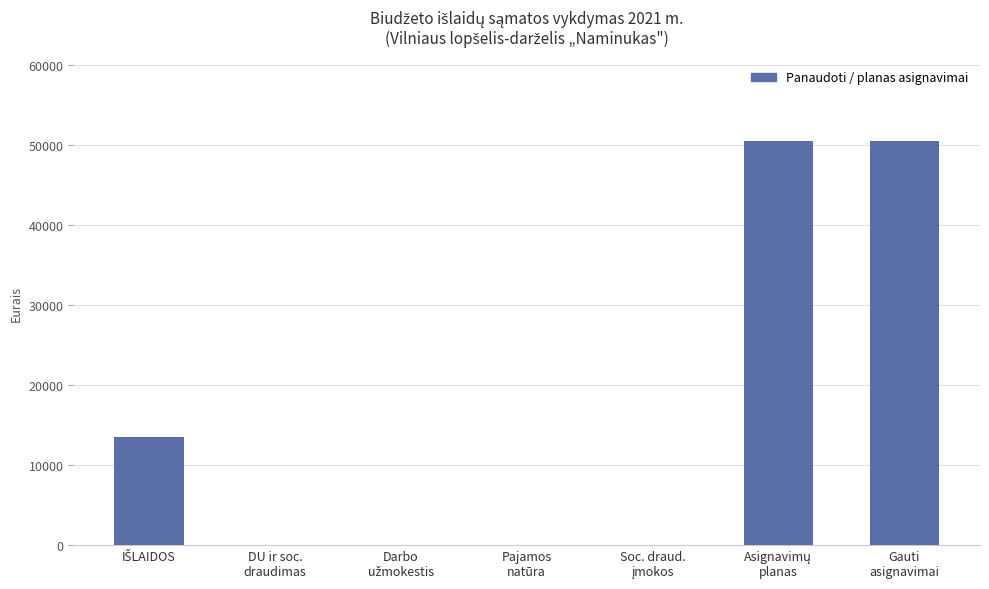

Reading left to right, transcribe all the data shown in this chart.

13513.9	0.0	0.0	0.0	0.0	50500.0	50500.0